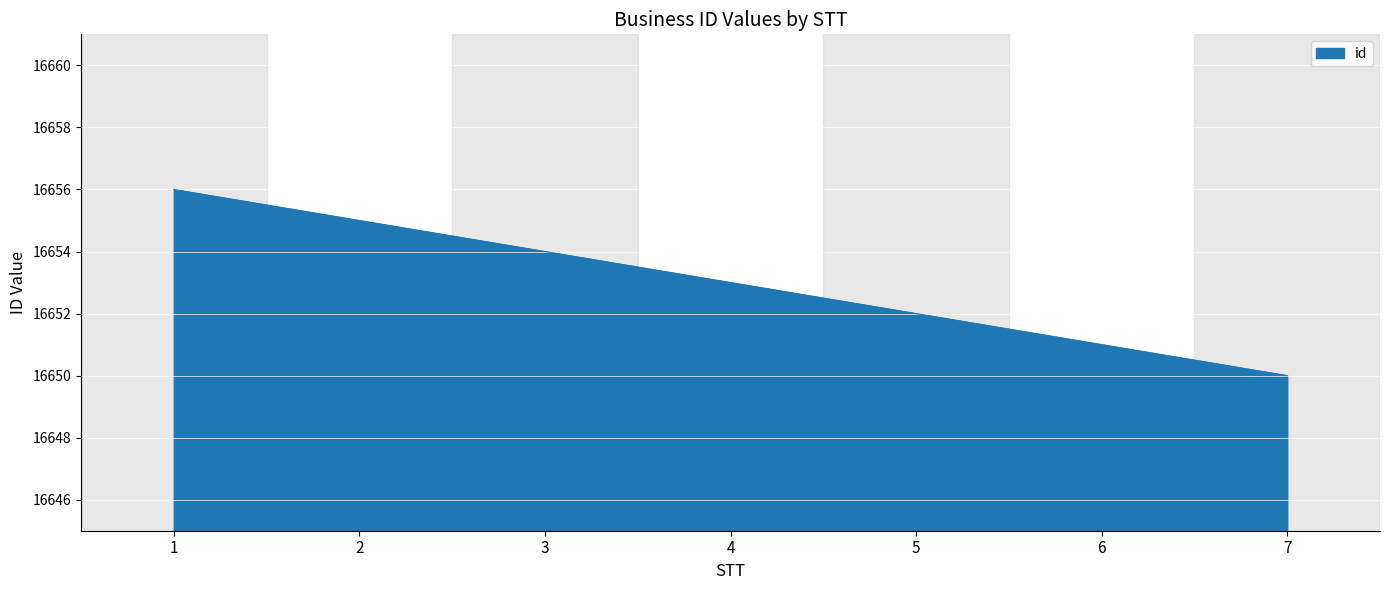

What is the difference between the values at 3 and 1?

2